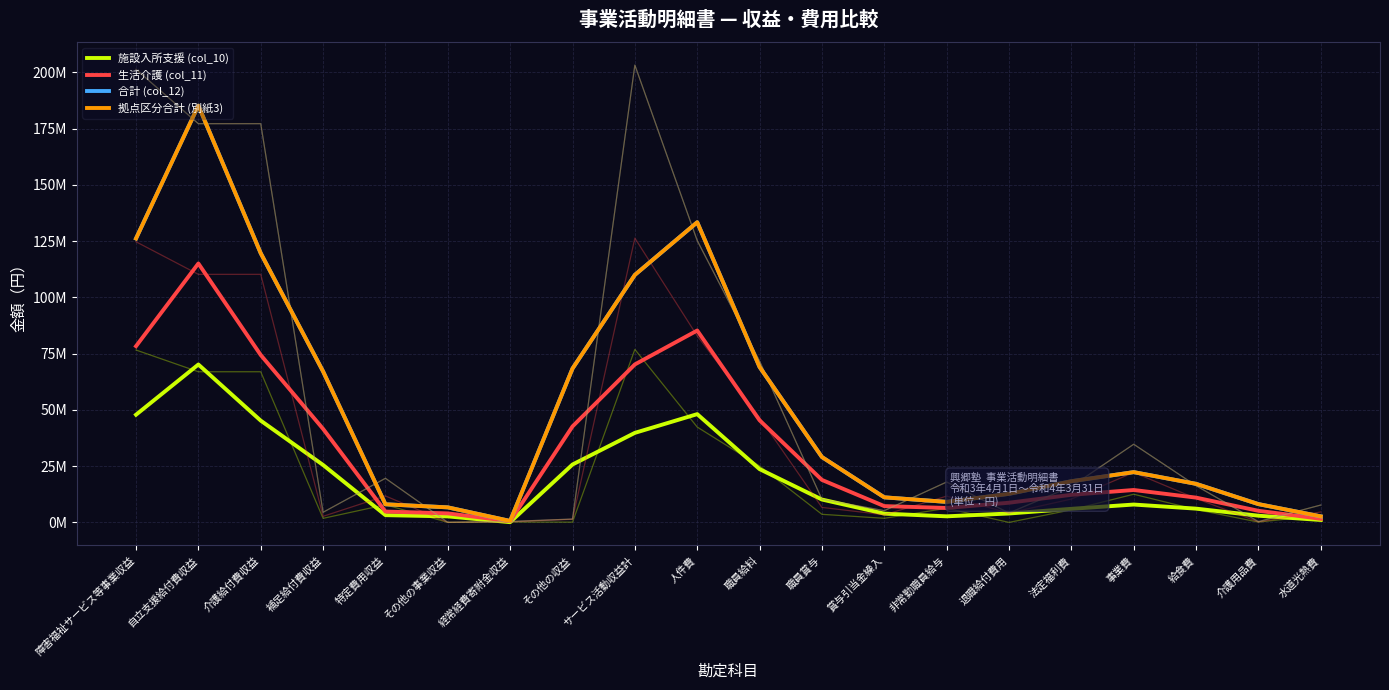

Is the value of 合計 (col_12) at 給食費 greater than the value of 施設入所支援 (col_10) at 人件費?

No